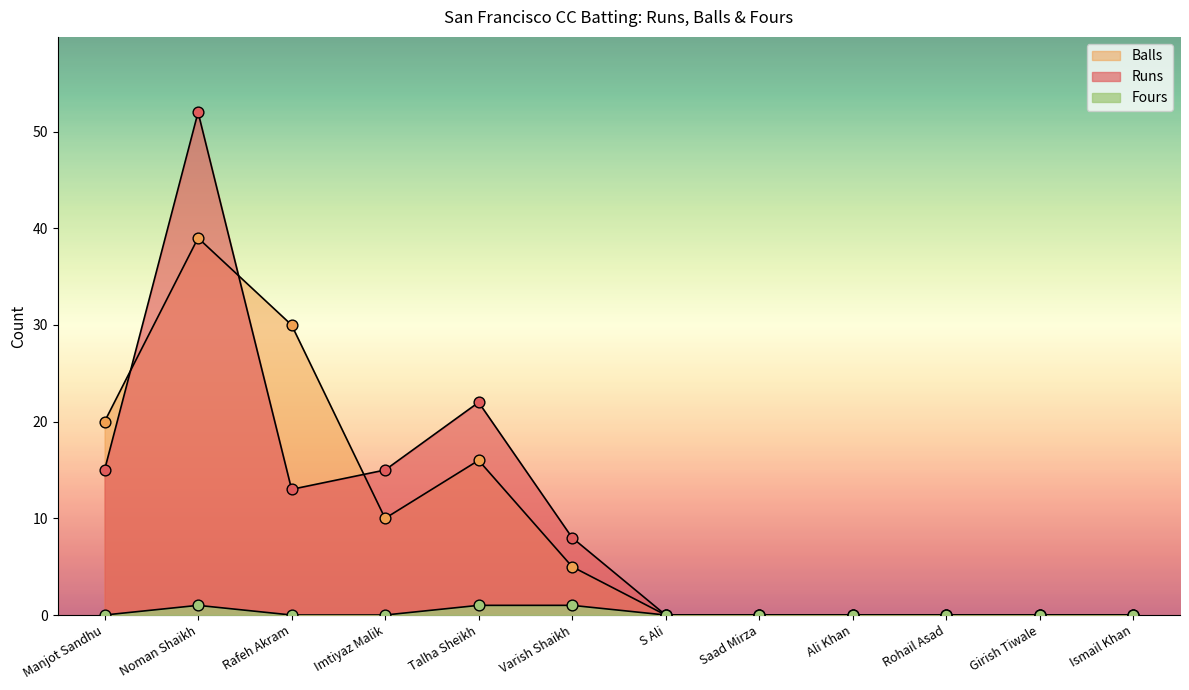

Which series has the largest total across all categories?

Runs